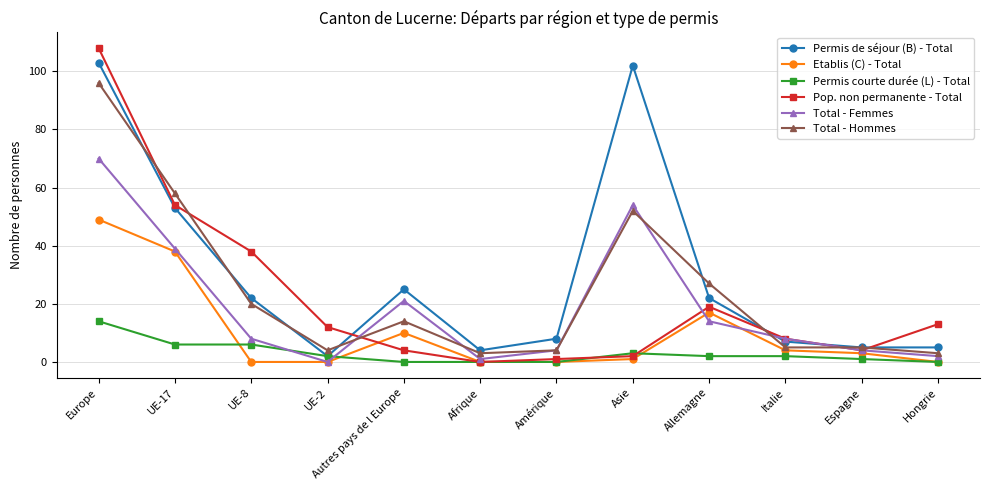

Between Europe and Hongrie, which series saw the biggest shift?

Permis de séjour (B) - Total